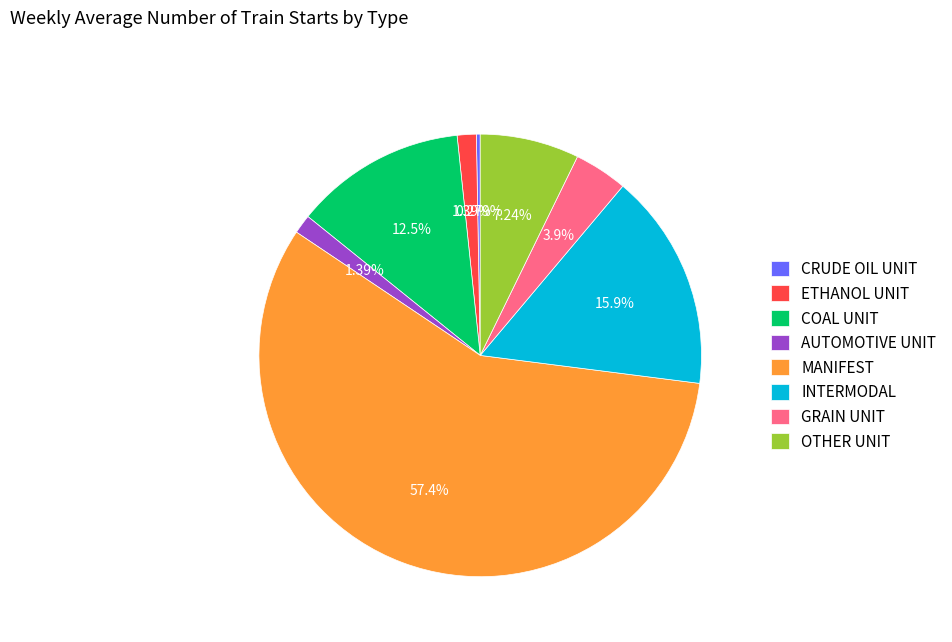

What is the largest slice in the pie chart?

MANIFEST